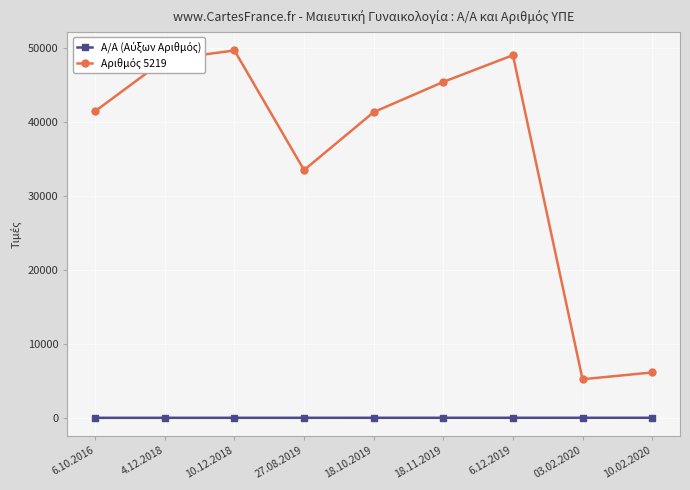

At how many categories does at least one series exceed 8112?

7